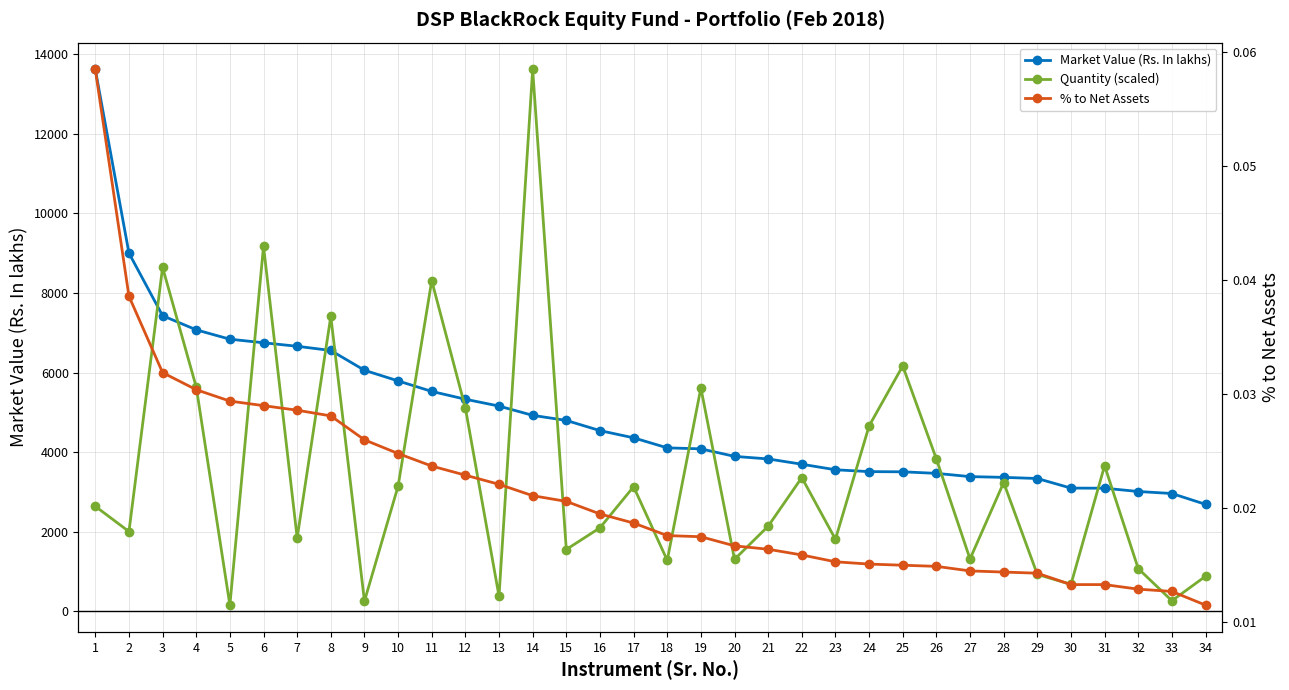

How many intersections are there between Market Value (Rs. In lakhs) and Quantity (scaled)?

16